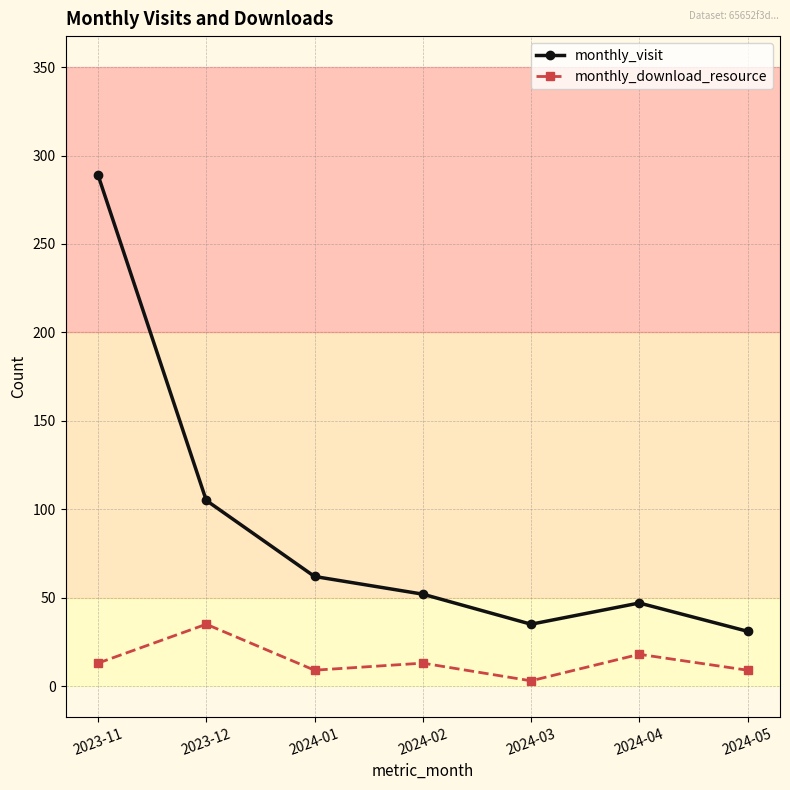

True or false: monthly_download_resource and monthly_visit cross at least once.

False